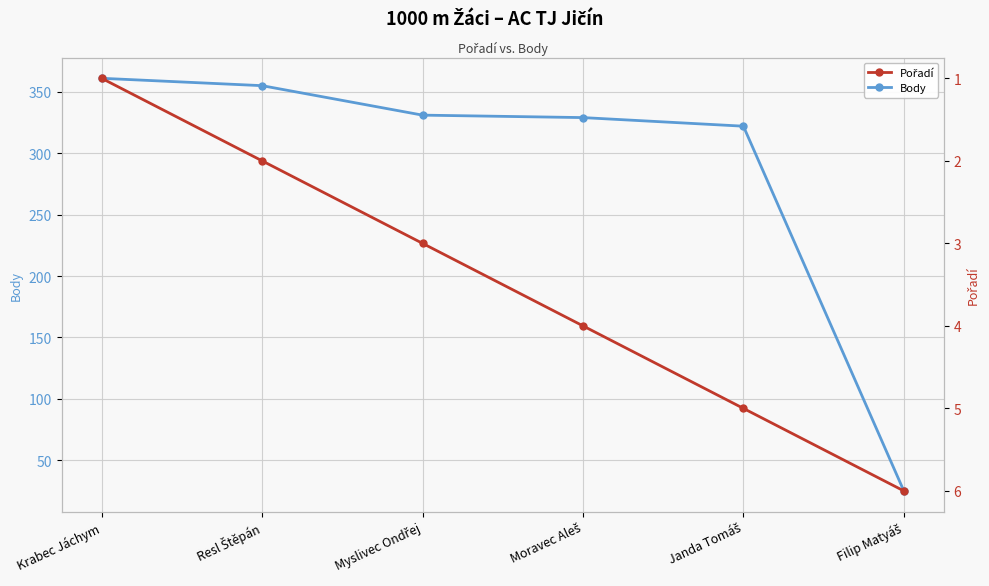

What is the difference between the Pořadí values at Janda Tomáš and Myslivec Ondřej?

2